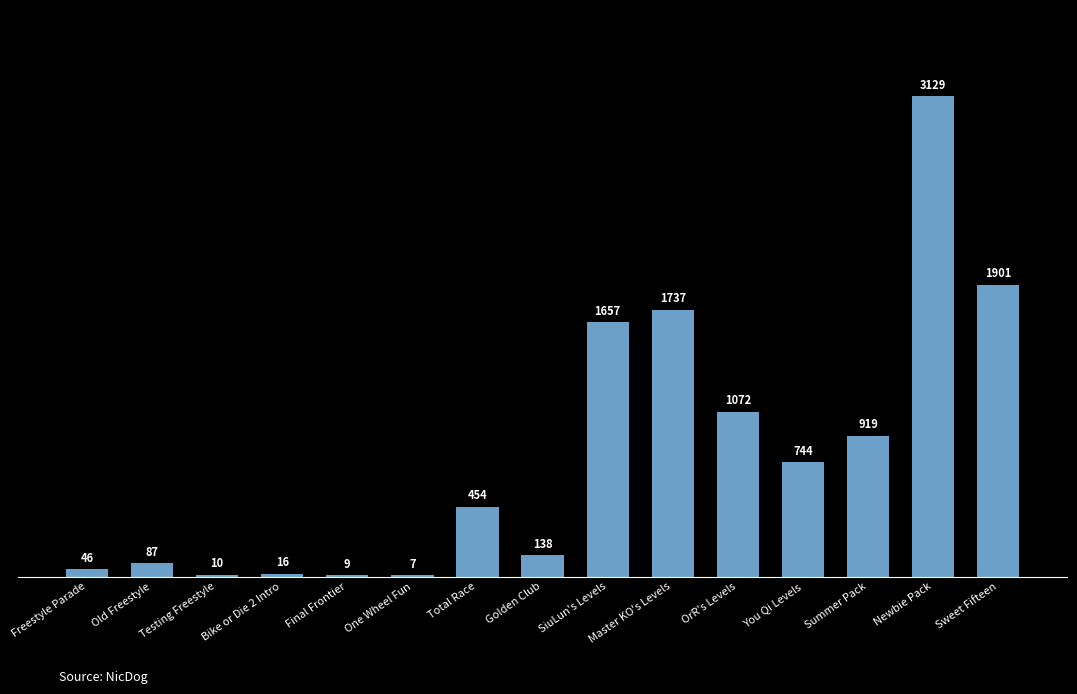

What is the ratio of the value at Golden Club to the value at Total Race?

0.3